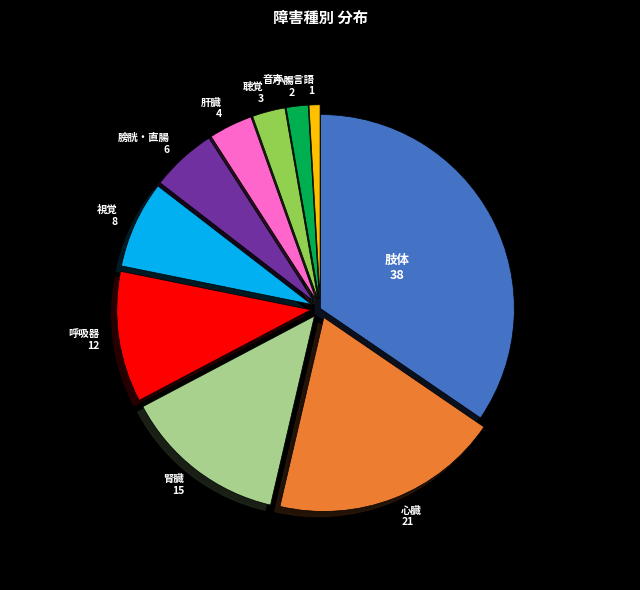

What is the smallest slice in the pie chart?

音声・言語